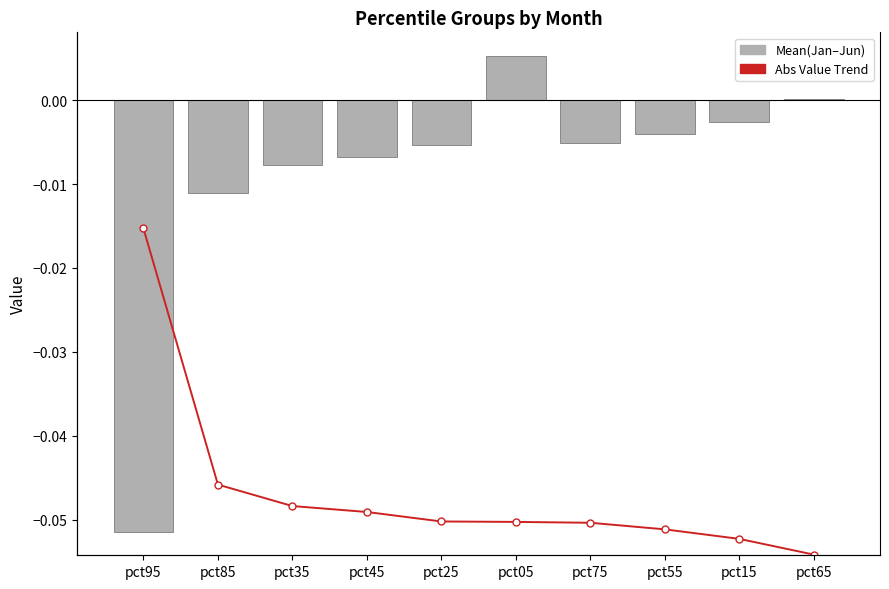

The value of Mean(Jan–Jun) at pct35 is -0.0. True or false?

False